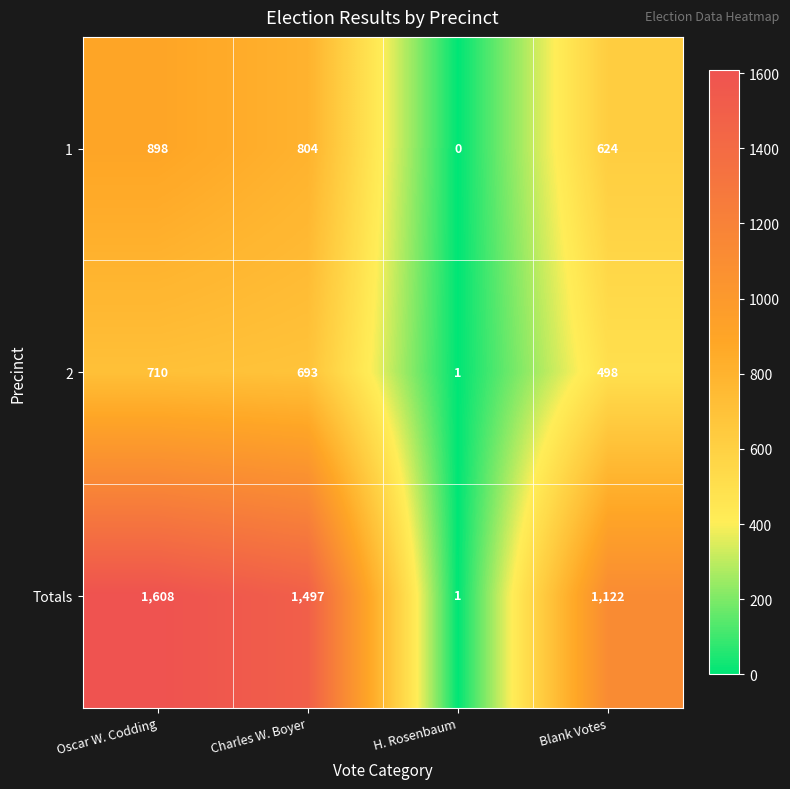

How many data points in 1 are less than 804?

2